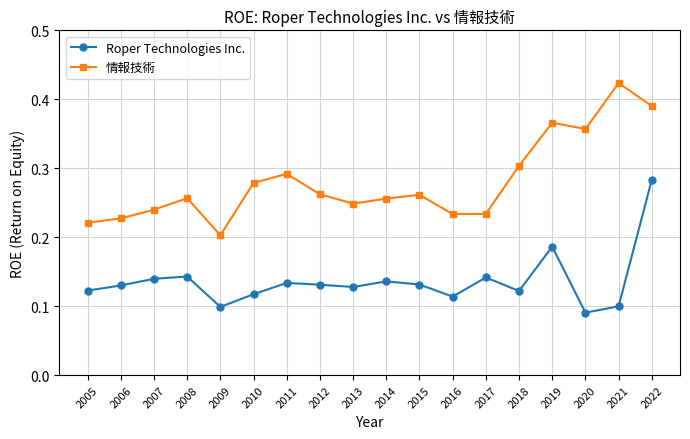

What is the sum of all Roper Technologies Inc. values?

2.4